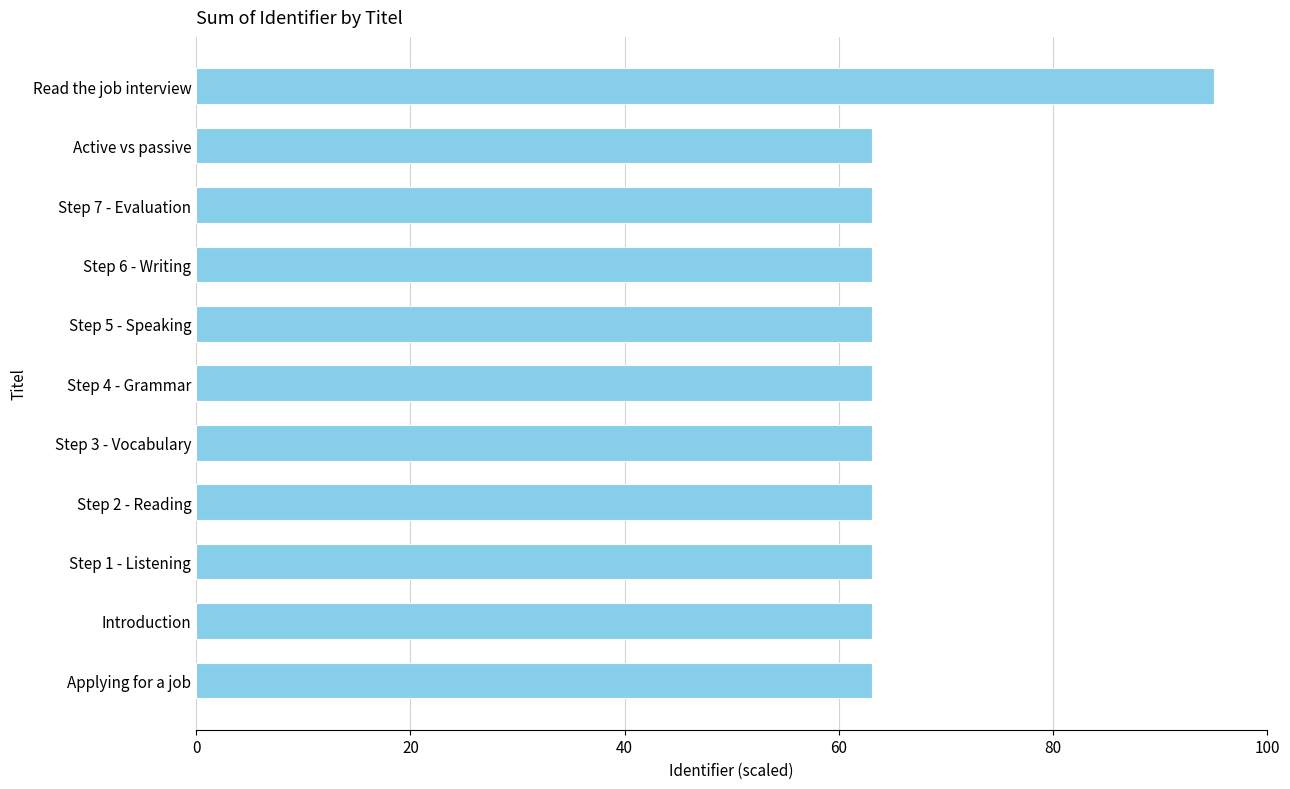

What is the sum of all values?

726.1